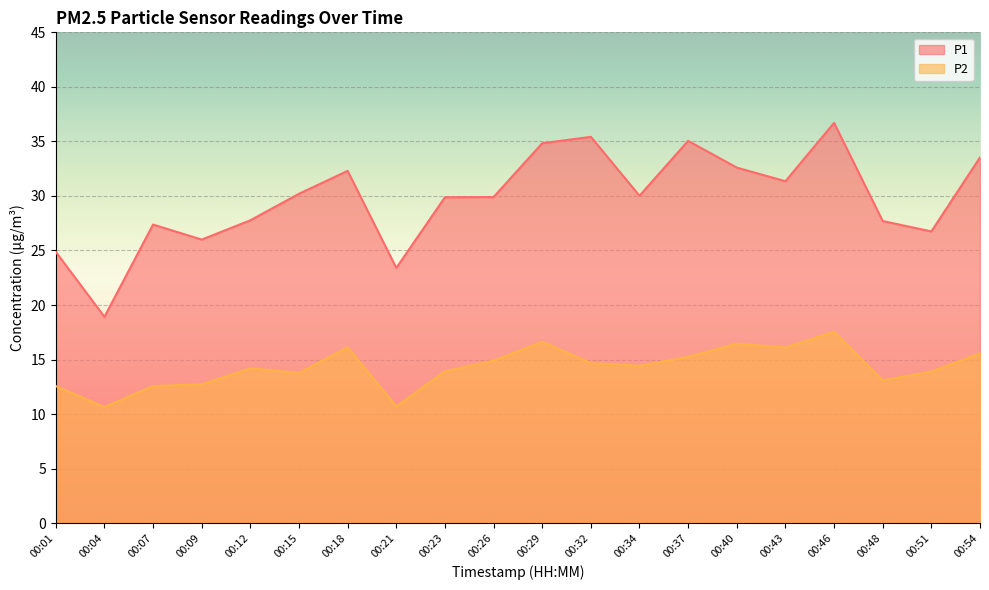

List the labels in order of P2 value, largest first.

00:46, 00:29, 00:40, 00:18, 00:43, 00:54, 00:37, 00:26, 00:32, 00:34, 00:12, 00:23, 00:51, 00:15, 00:48, 00:09, 00:01, 00:07, 00:21, 00:04